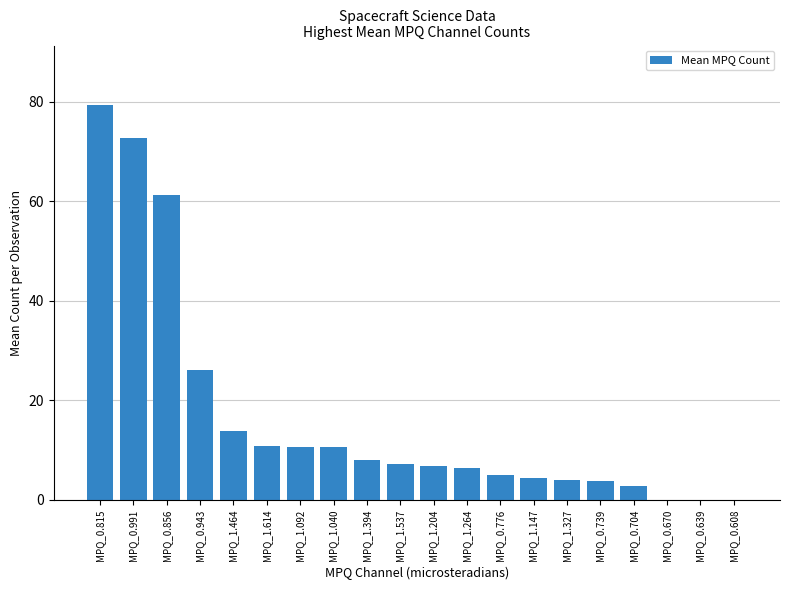

The value at MPQ_0.943 is 26.2. True or false?

True